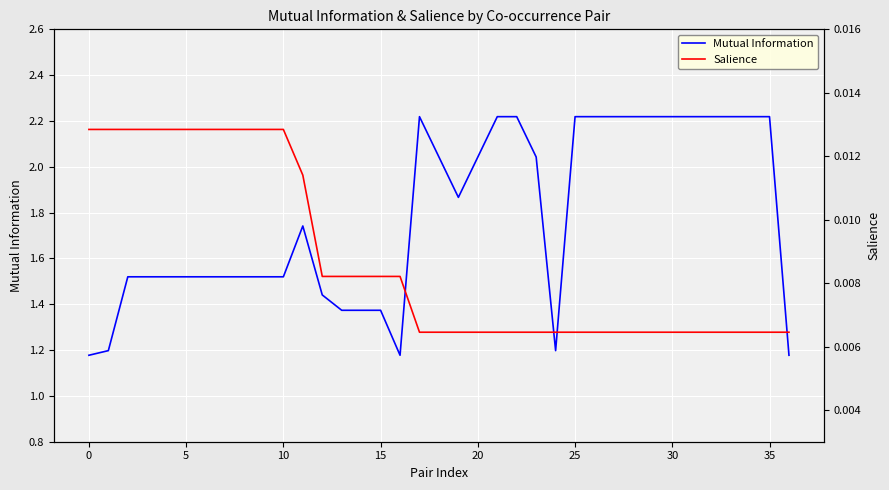

Reading left to right, transcribe all the data shown in this chart.

Mutual Information: 1.2	1.2	1.5	1.5	1.5	1.5	1.5	1.5	1.5	1.5	1.5	1.7	1.4	1.4	1.4	1.4	1.2	2.2	2.0	1.9	2.0	2.2	2.2	2.0	1.2	2.2	2.2	2.2	2.2	2.2	2.2	2.2	2.2	2.2	2.2	2.2	1.2
Salience: 0.0	0.0	0.0	0.0	0.0	0.0	0.0	0.0	0.0	0.0	0.0	0.0	0.0	0.0	0.0	0.0	0.0	0.0	0.0	0.0	0.0	0.0	0.0	0.0	0.0	0.0	0.0	0.0	0.0	0.0	0.0	0.0	0.0	0.0	0.0	0.0	0.0